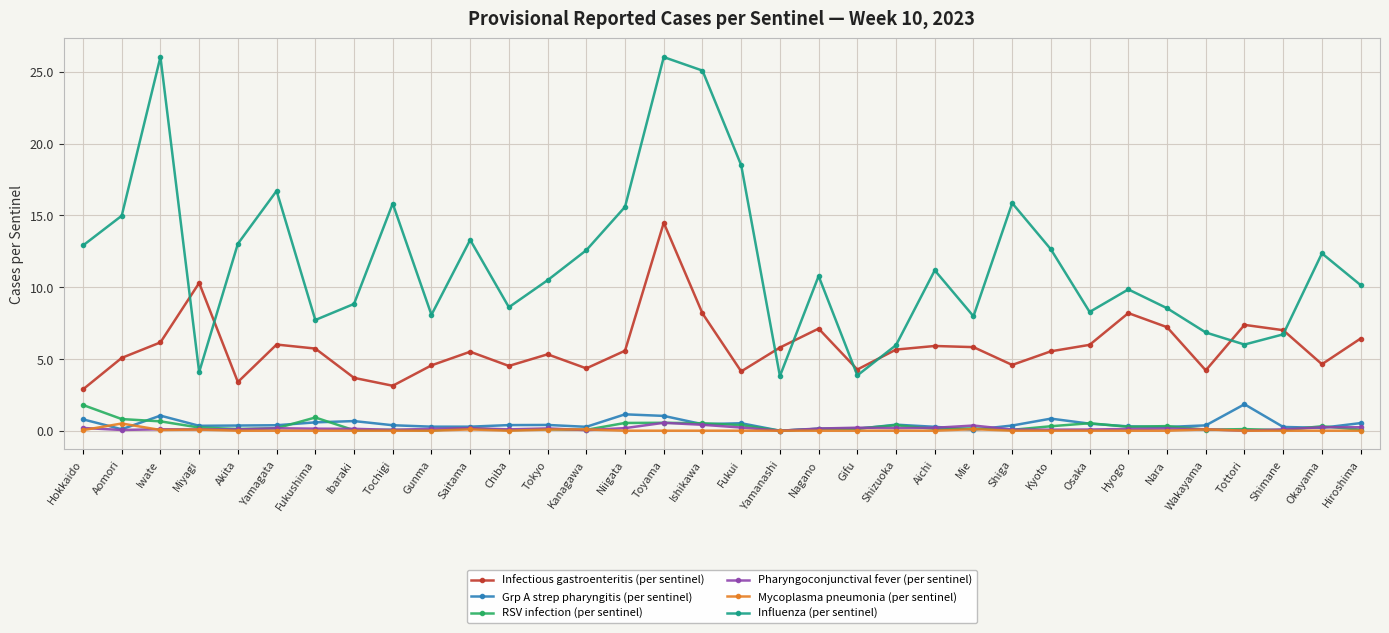

What is the sum of the Pharyngoconjunctival fever (per sentinel) values at Fukushima and Iwate?

0.2